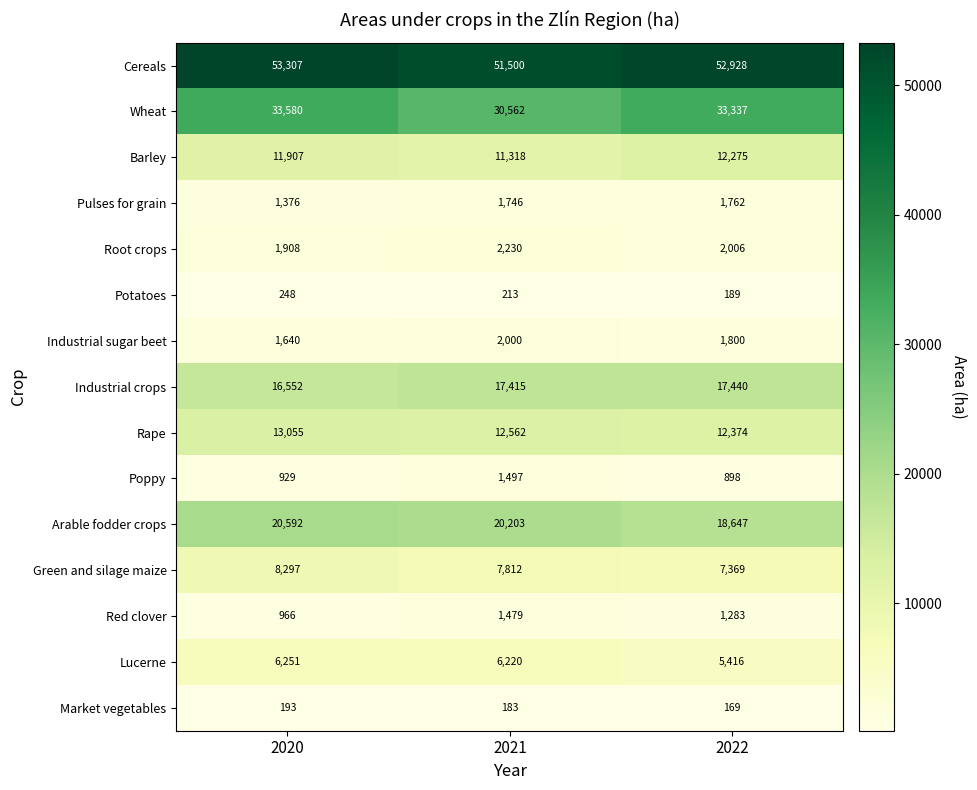

What is the smallest value displayed?

169